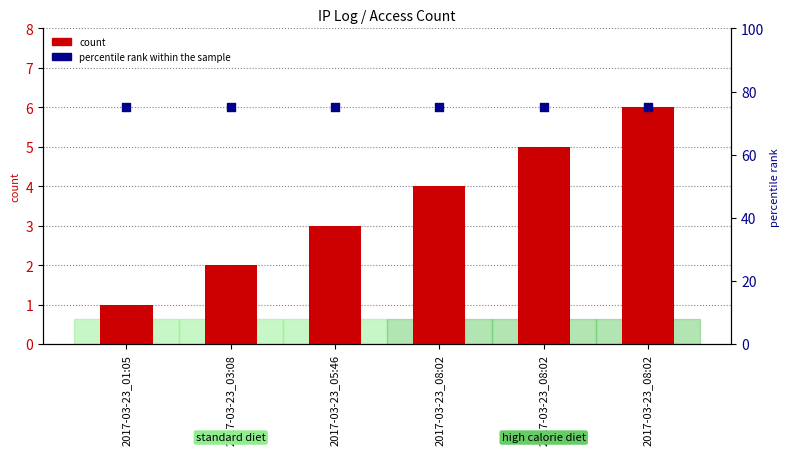

What are all the series names shown in the legend?

count, percentile rank within the sample